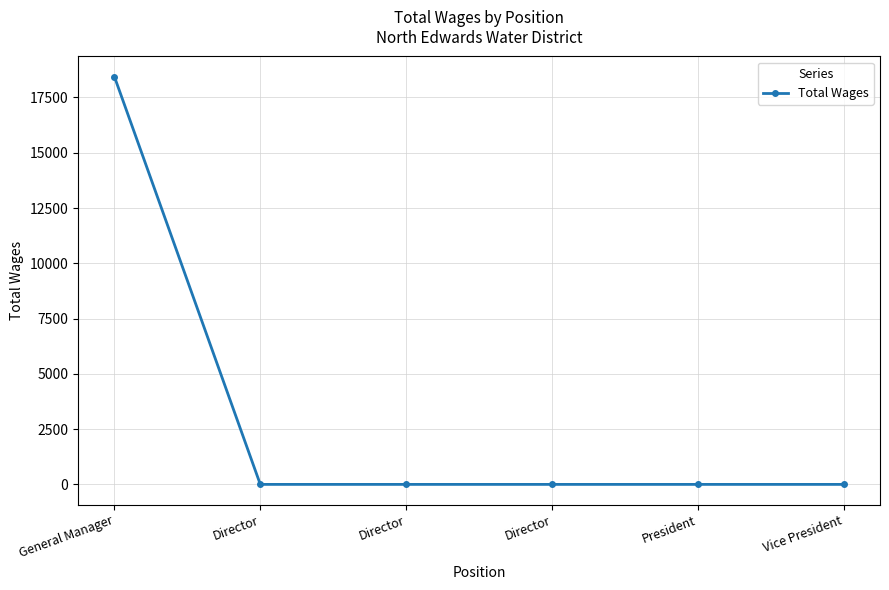

What is the average value?

3072